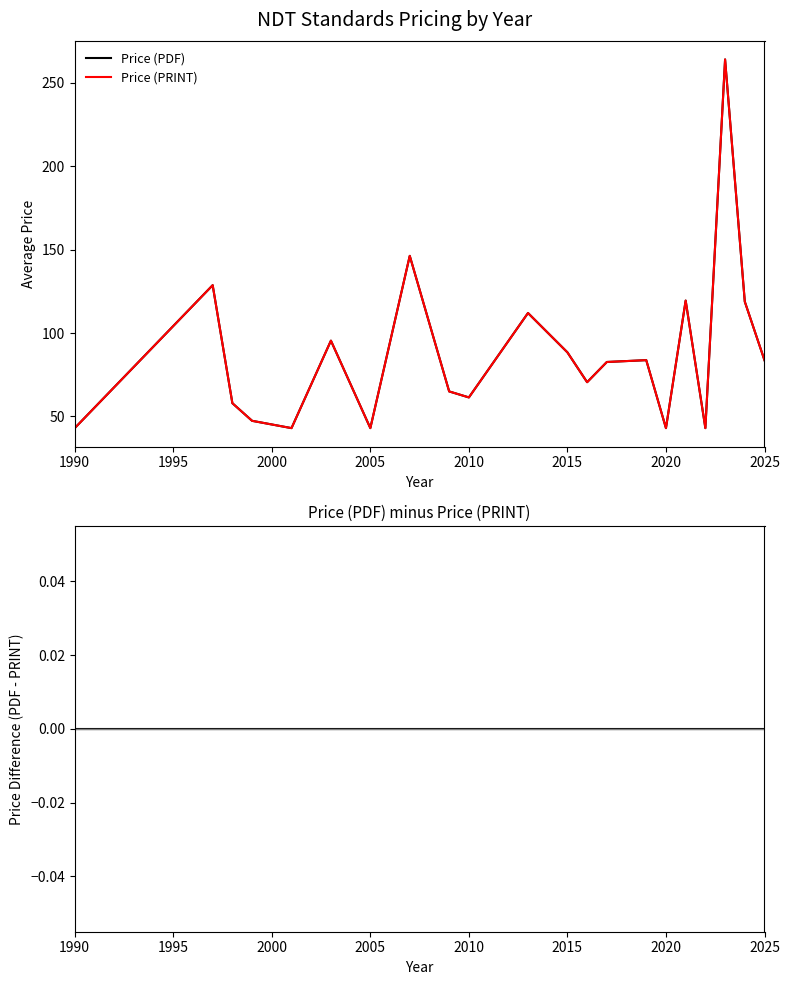

How many series are shown in this chart?

3